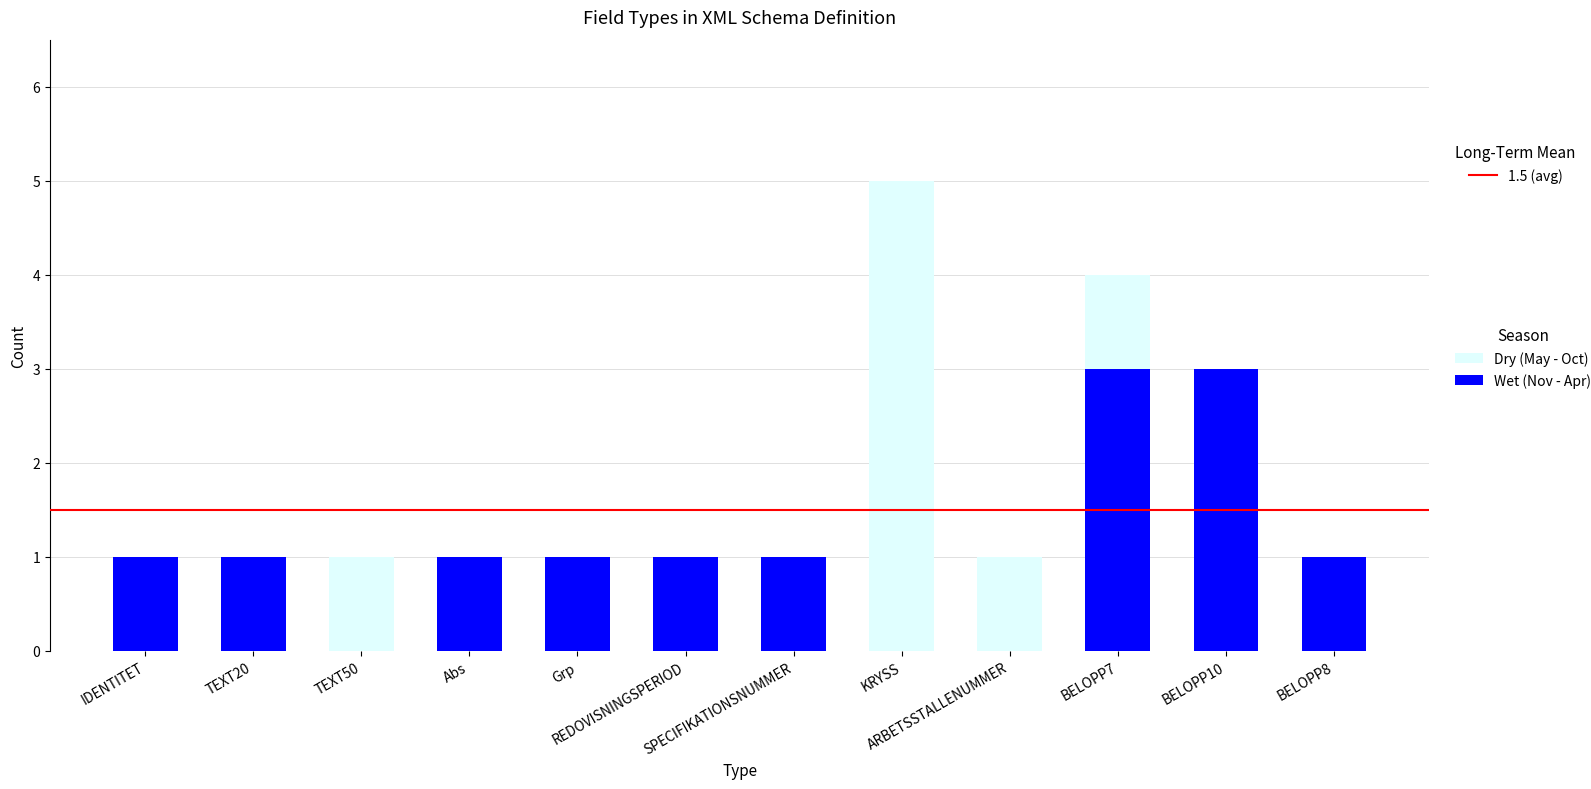

What position from the right is SPECIFIKATIONSNUMMER?

6